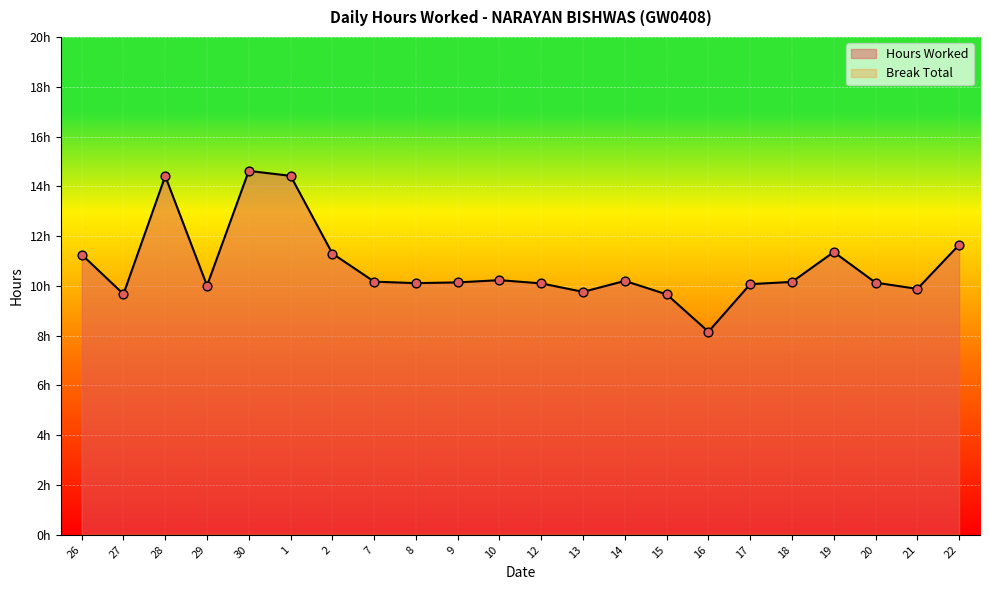

Between 26 and 2, which is larger?

2